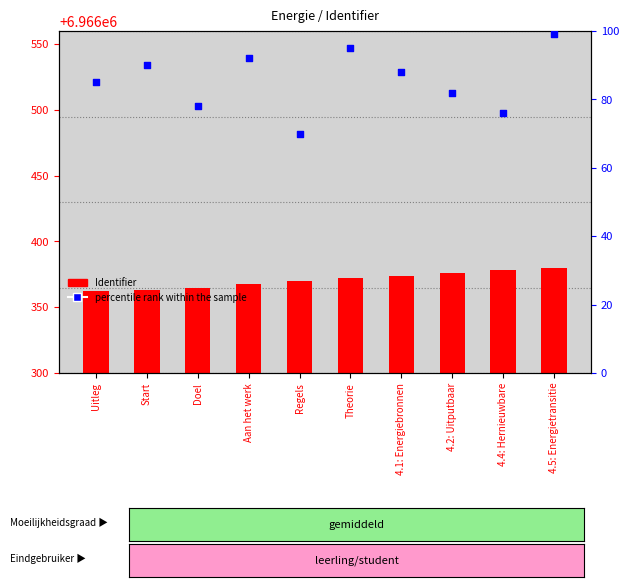

What are all the series names shown in the legend?

Identifier, percentile rank within the sample